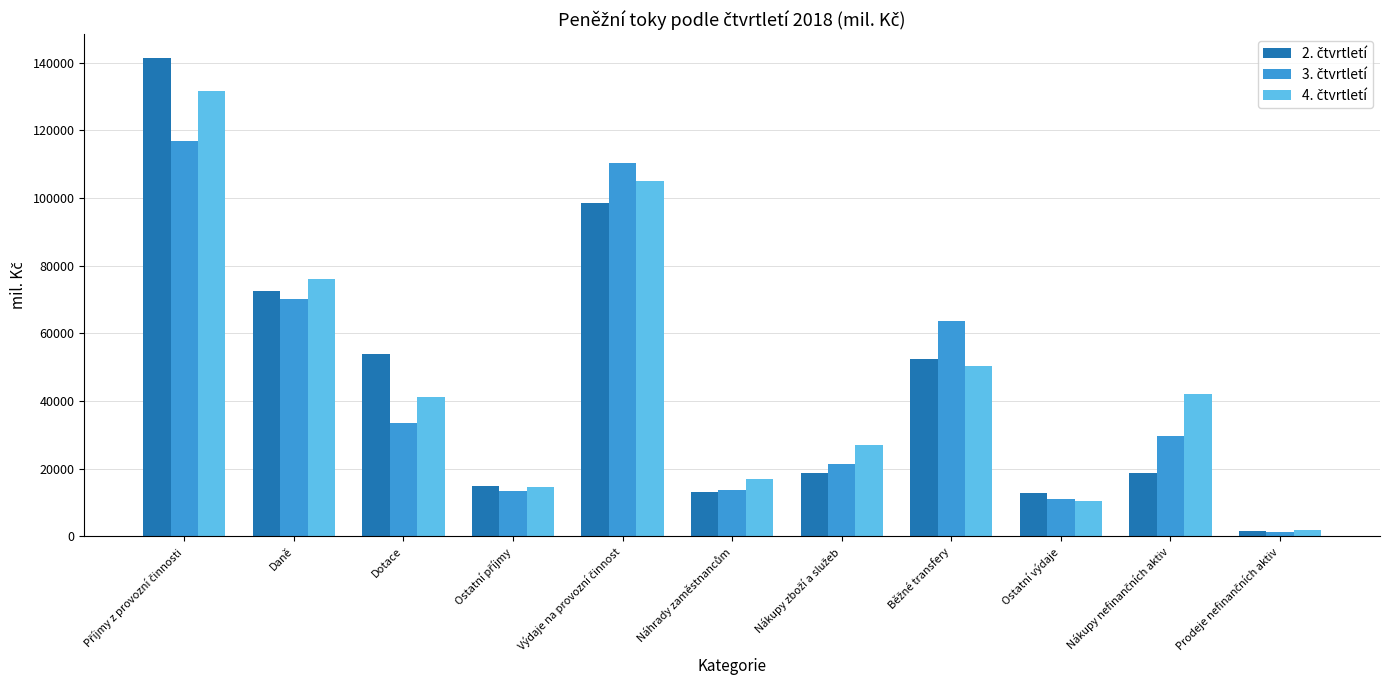

Count the number of data series in this chart.

3